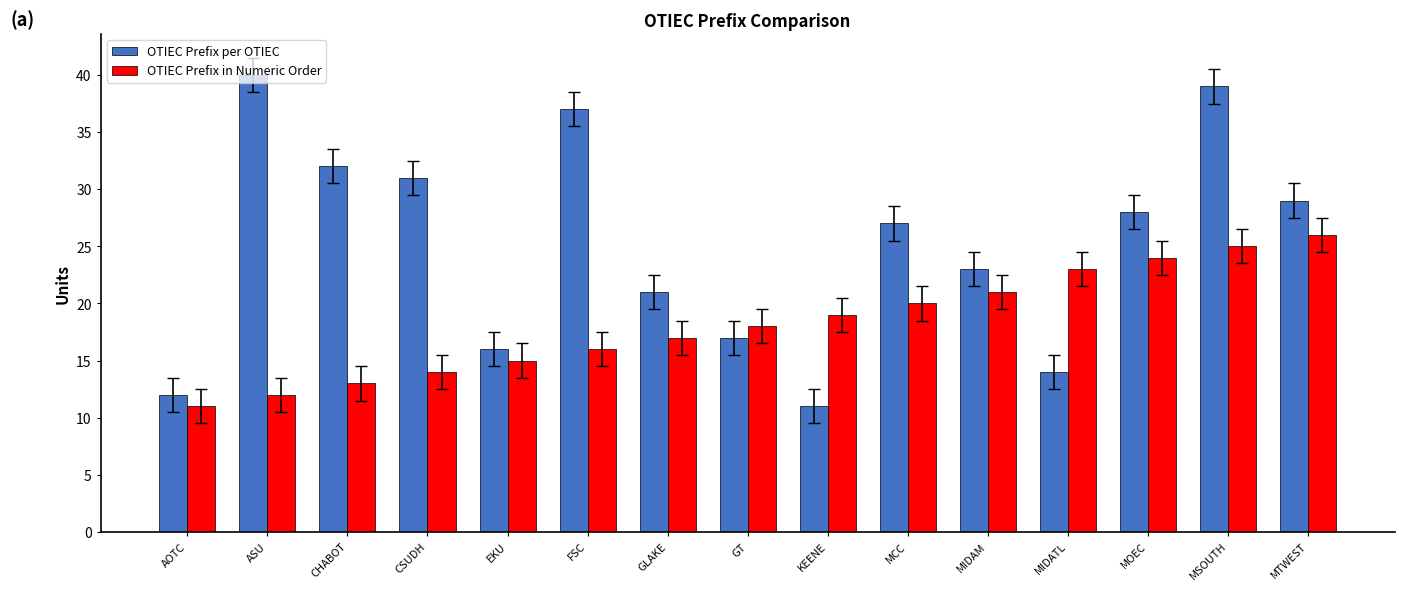

At which category is the sum across all series the highest?

MSOUTH